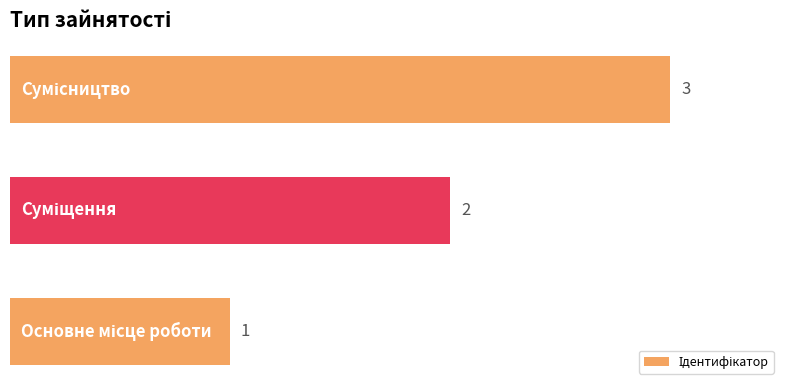

What is the maximum value shown in the chart?

3